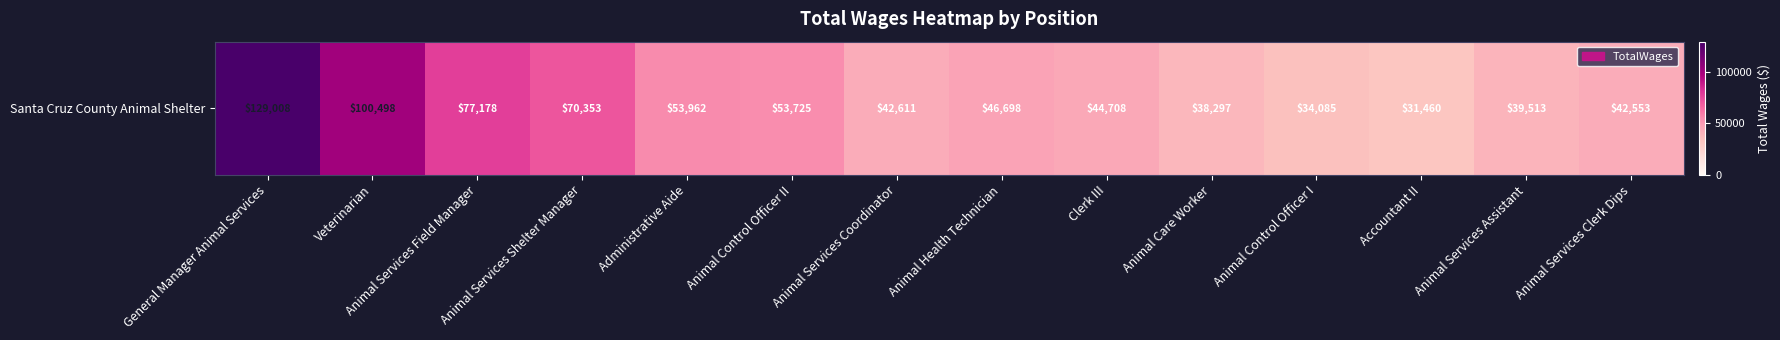

What is the average value?

57475